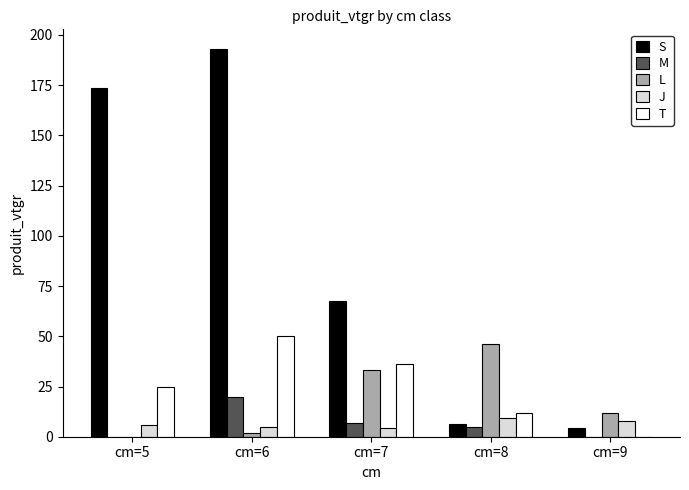

What is the average value of the M series?

6.3